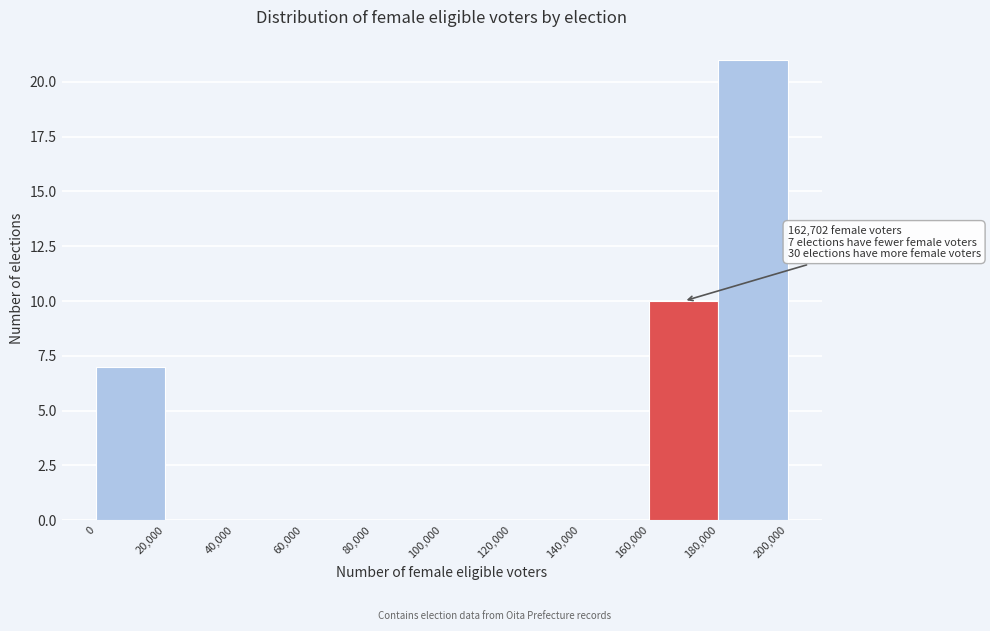

Which range on the x-axis has the tallest bar?

180,000 to 200,000